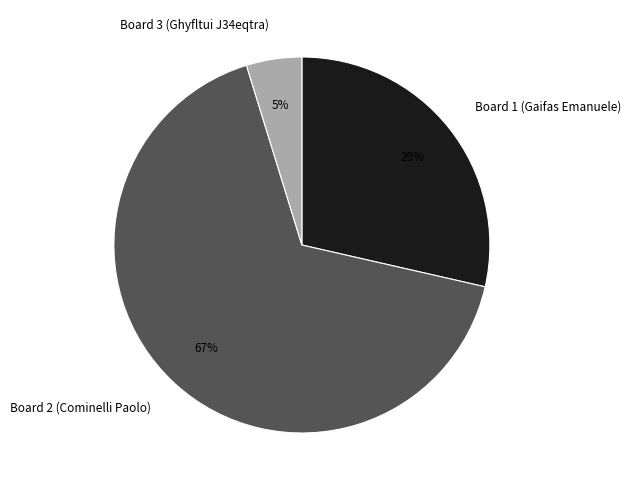

Is there any slice that represents more than half of the pie?

Yes